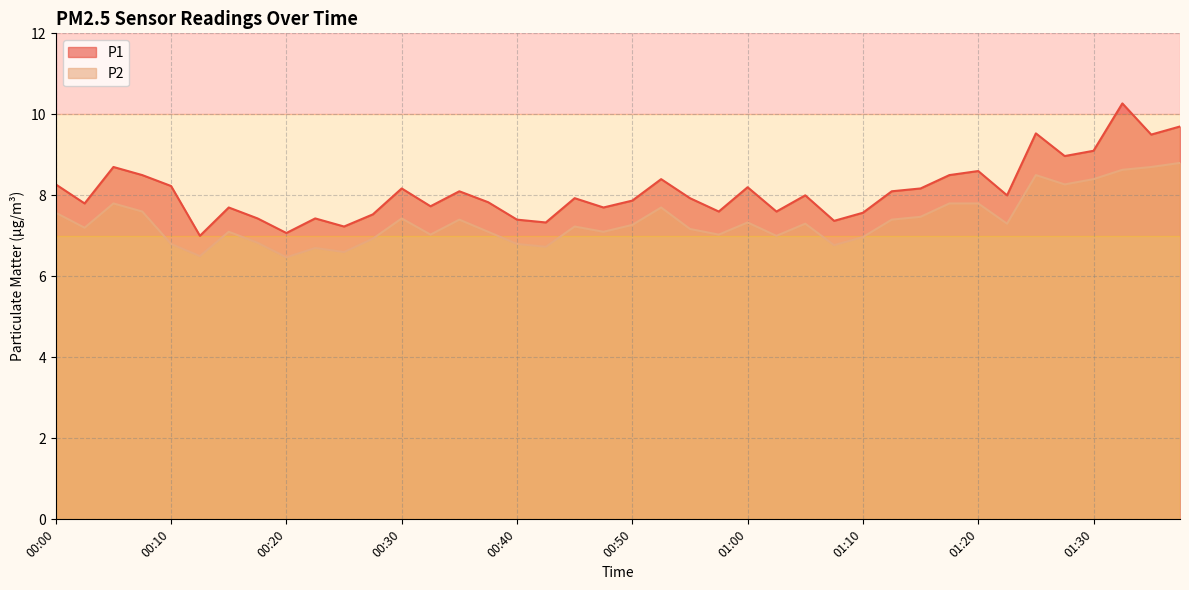

Rank the series at 00:30 from highest to lowest value.

P1, P2